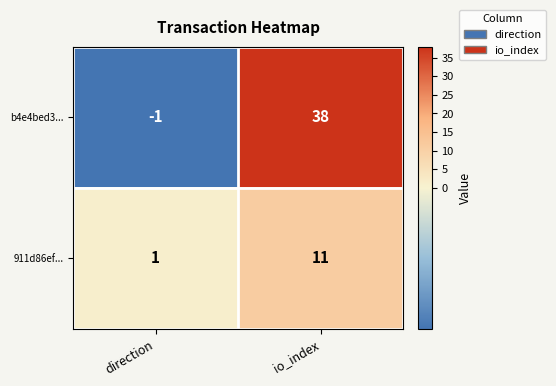

What is the sum of the b4e4bed3... values at direction and io_index?

37